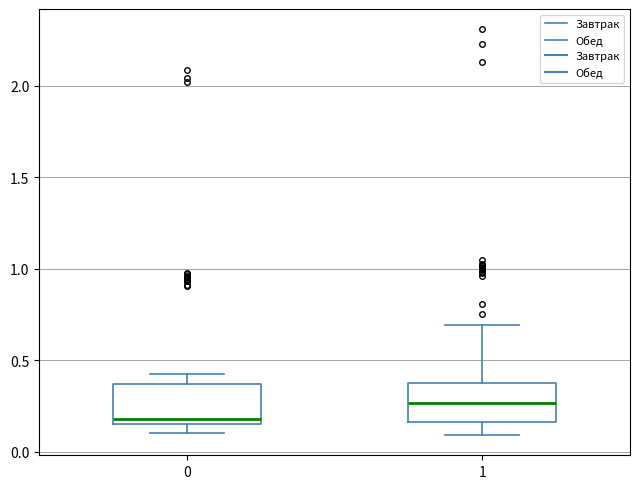

Reading left to right, read every box against the y-axis: the position of its median line, the range the box covers, and the ends of its whiskers. The values are not printed on the chart, so give them approximately, as read against the axis.

0: median 0.20, box 0.15 to 0.35, whiskers 0.10 to 0.40
1: median 0.25, box 0.15 to 0.40, whiskers 0.10 to 0.70